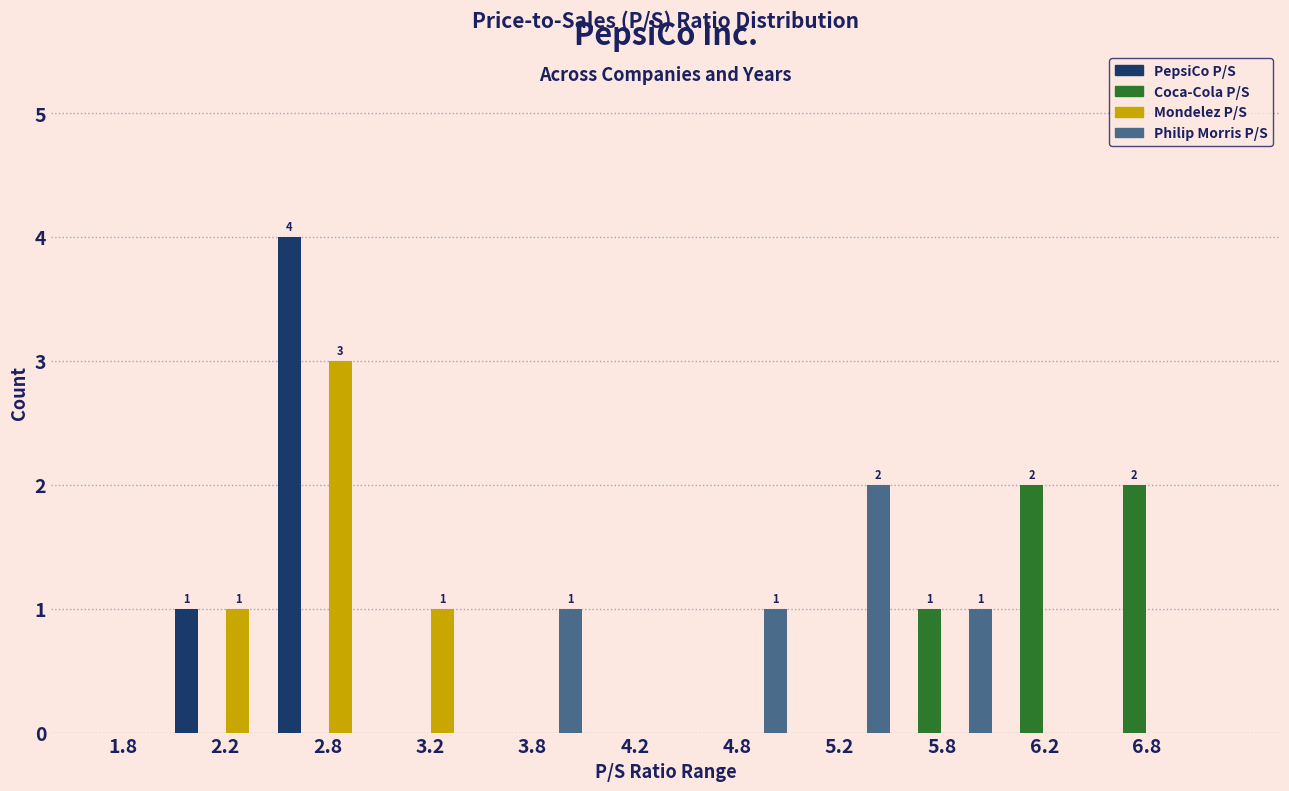

In the PepsiCo P/S series, which range on the x-axis has the tallest bar?

2.5 to 3.0